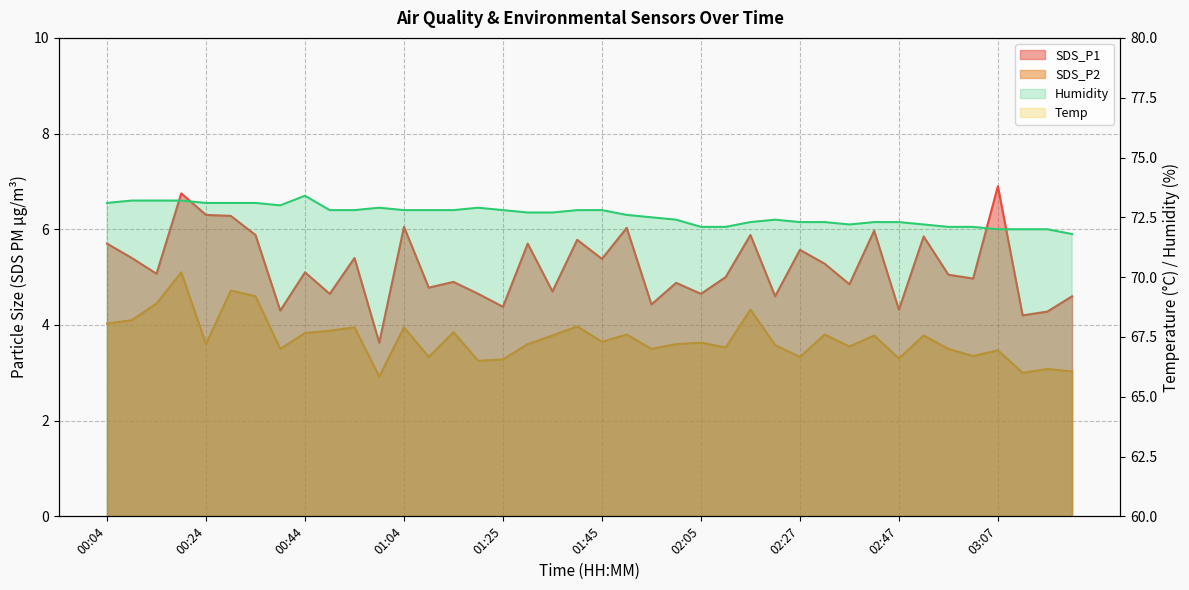

What is the maximum value shown in the chart?

73.4